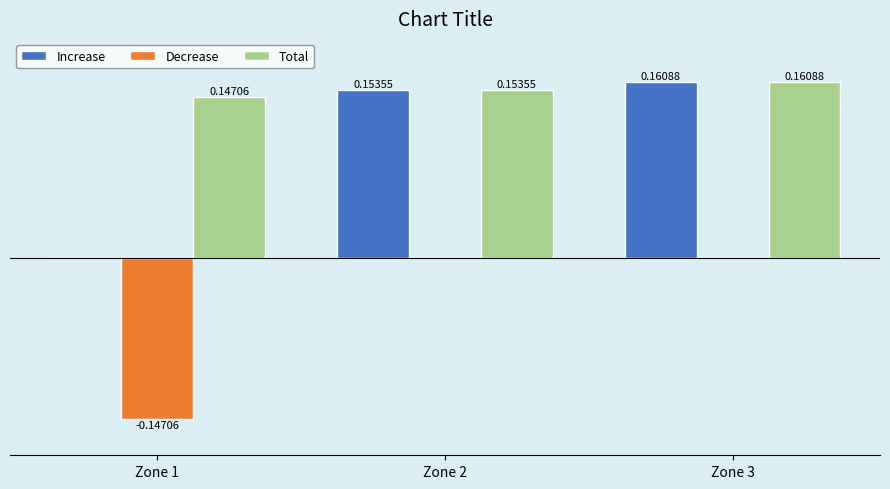

At which category is the sum across all series the highest?

Zone 3